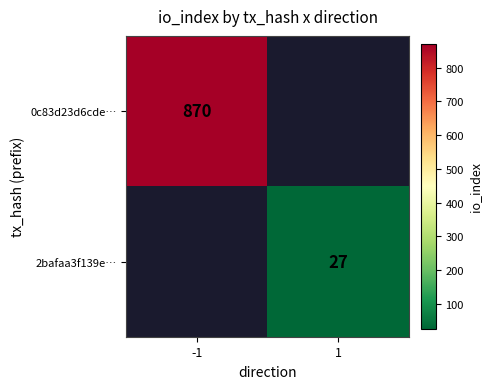

The 0c83d23d6cde… series shows 1178 at -1. True or false?

False